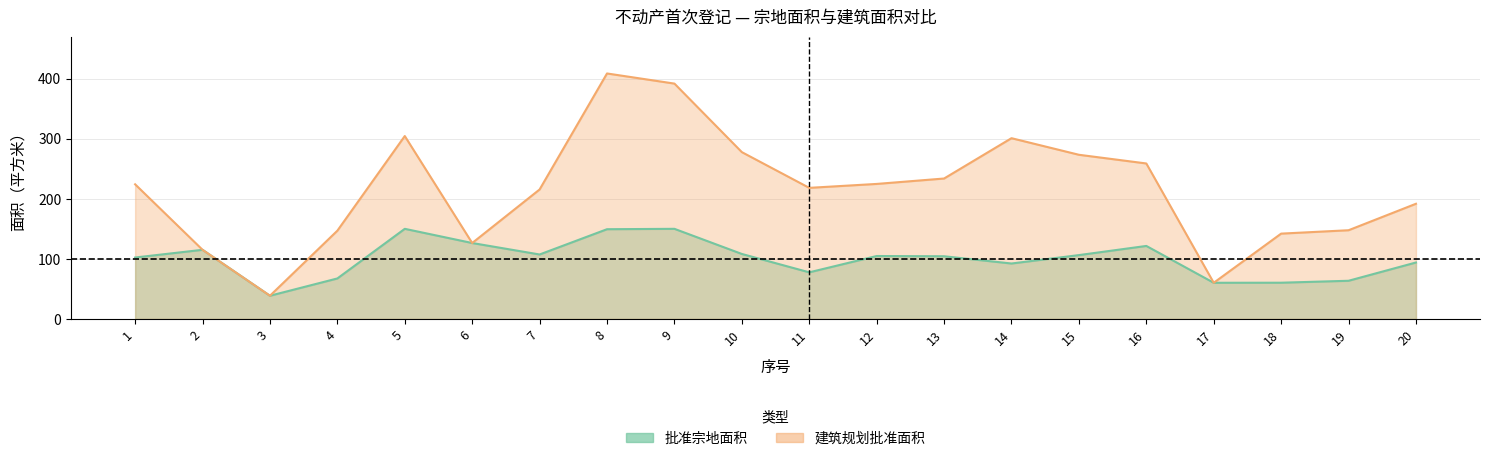

True or false: 建筑规划批准面积 and 批准宗地面积 cross at least once.

False